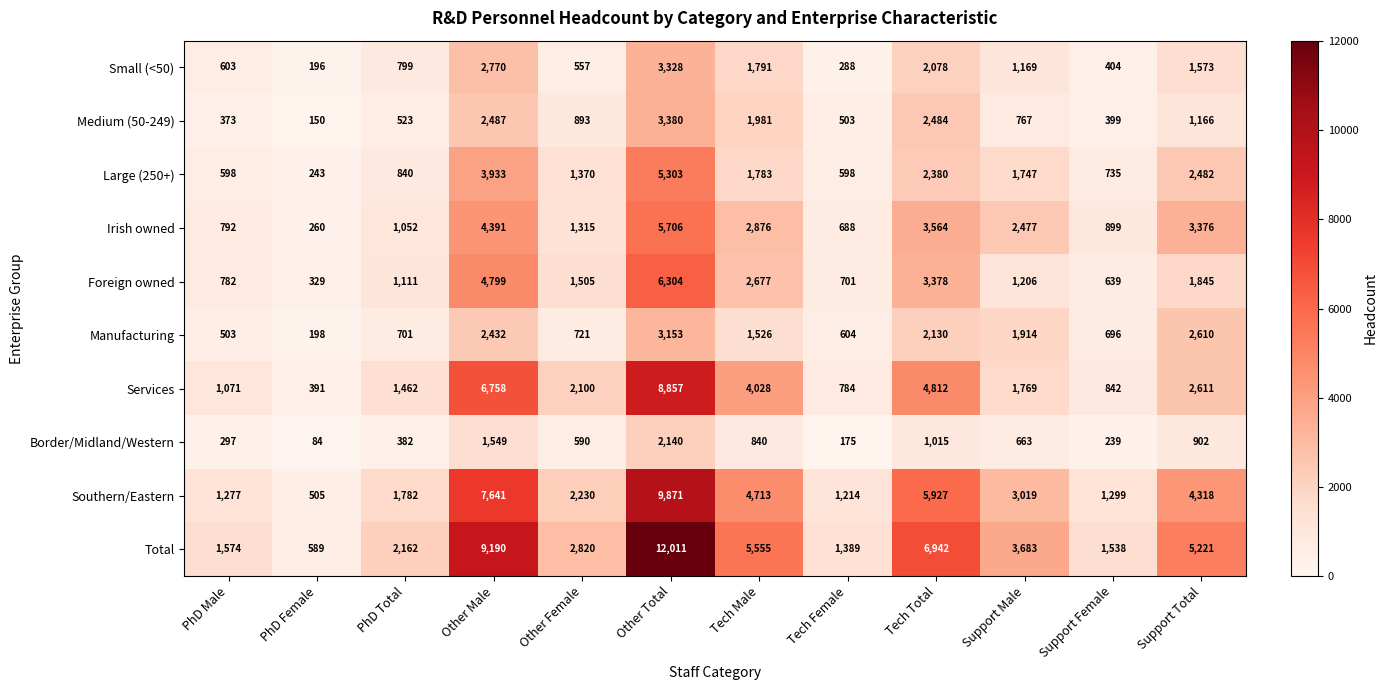

Which series has the widest spread of values?

Total